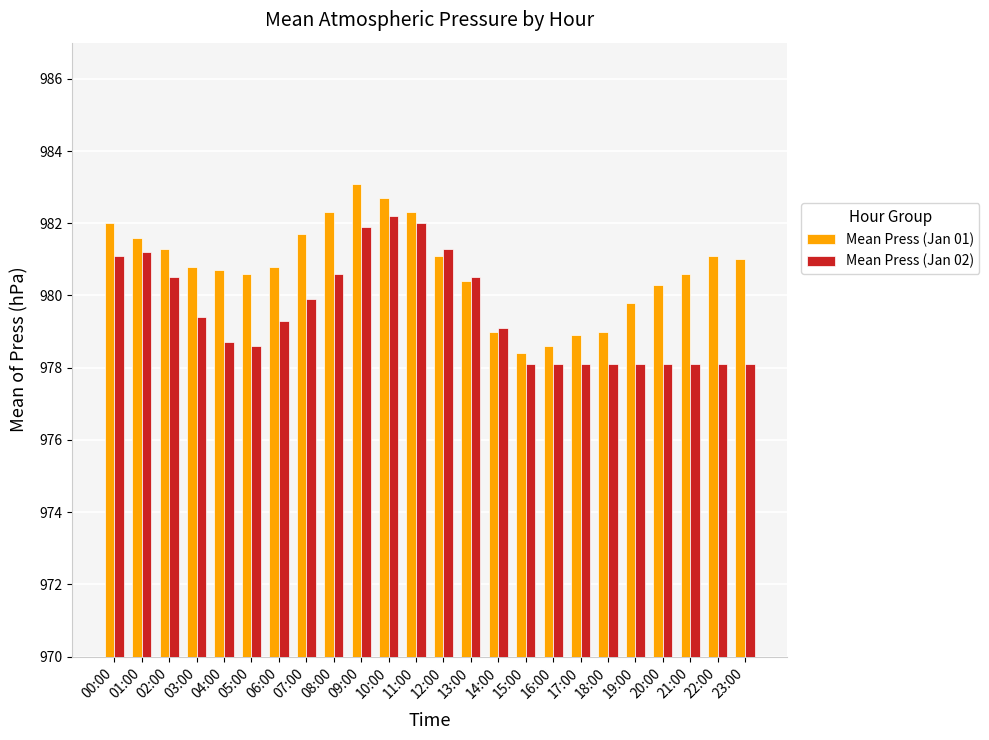

What is the maximum value for Mean Press (Jan 01)?

983.1